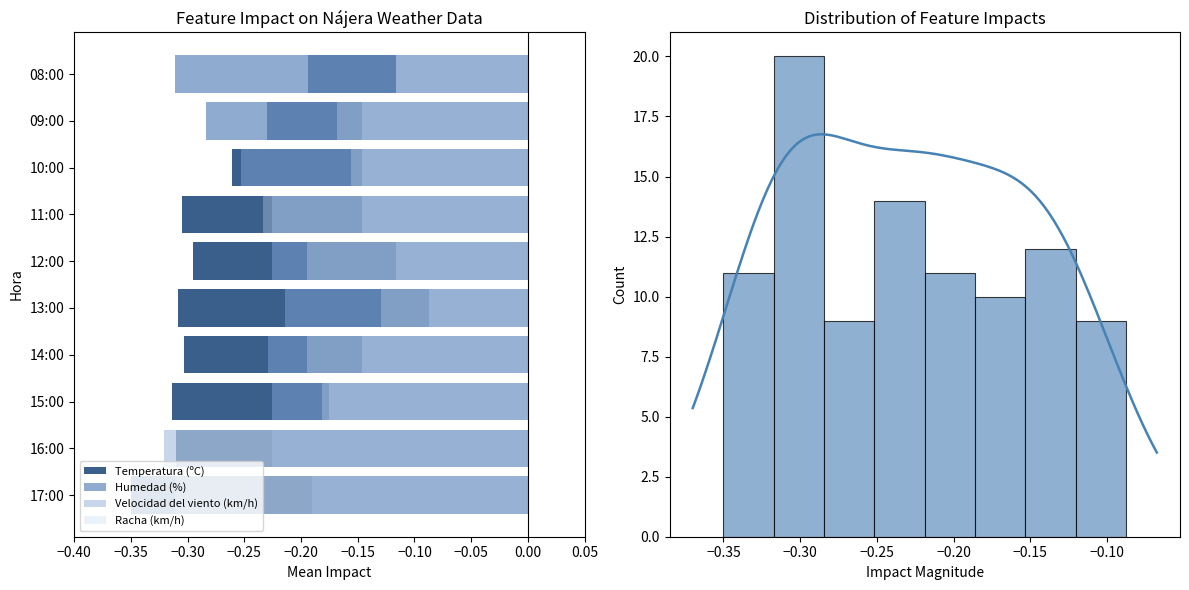

Reading right to left, list all the values displayed in this chart.

Temperatura (ºC): -0.2	-0.2	-0.3	-0.3	-0.3	-0.3	-0.3	-0.3	-0.3	-0.3
Humedad (%): -0.3	-0.3	-0.3	-0.2	-0.2	-0.2	-0.2	-0.2	-0.2	-0.2
Velocidad del viento (km/h): -0.1	-0.1	-0.1	-0.1	-0.1	-0.1	-0.1	-0.2	-0.3	-0.3
Racha (km/h): -0.1	-0.2	-0.2	-0.2	-0.2	-0.1	-0.2	-0.2	-0.3	-0.3